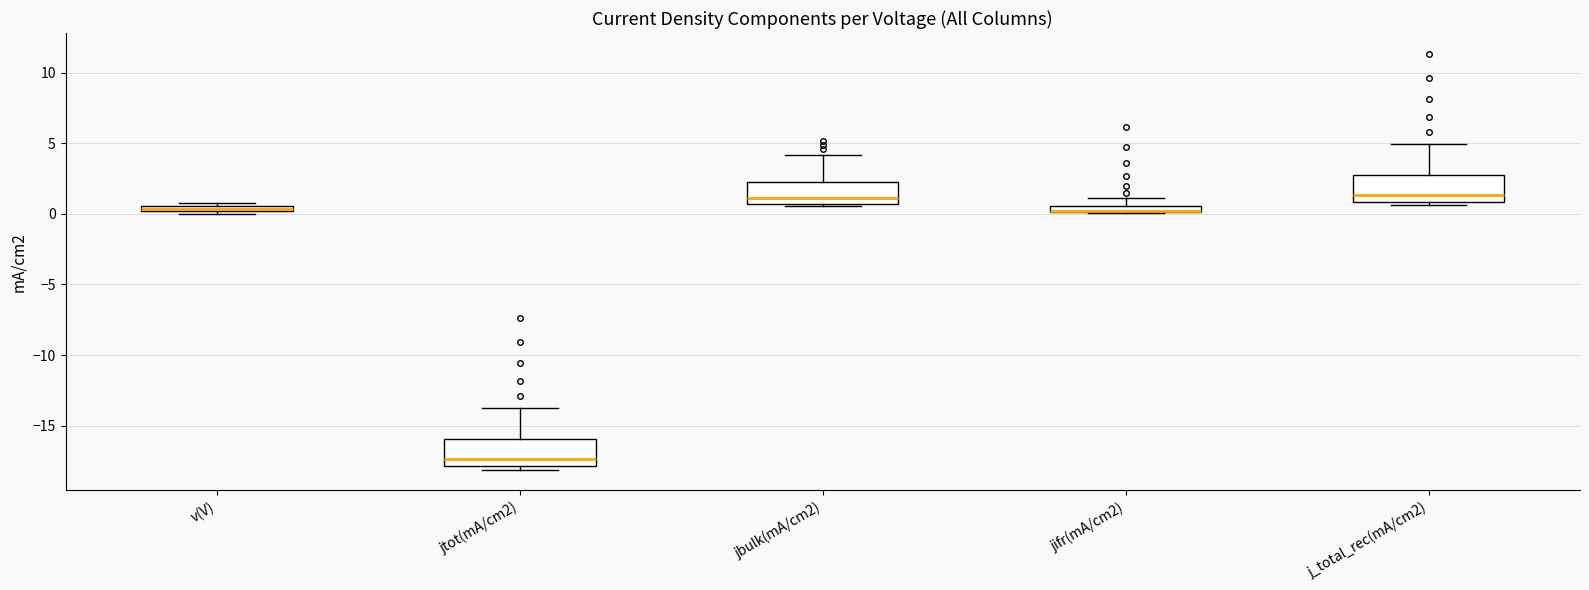

Where is the upper edge of the box for jtot(mA/cm2) on the y-axis? The values are not printed on the chart, so give them approximately, as read against the axis.

-16.0